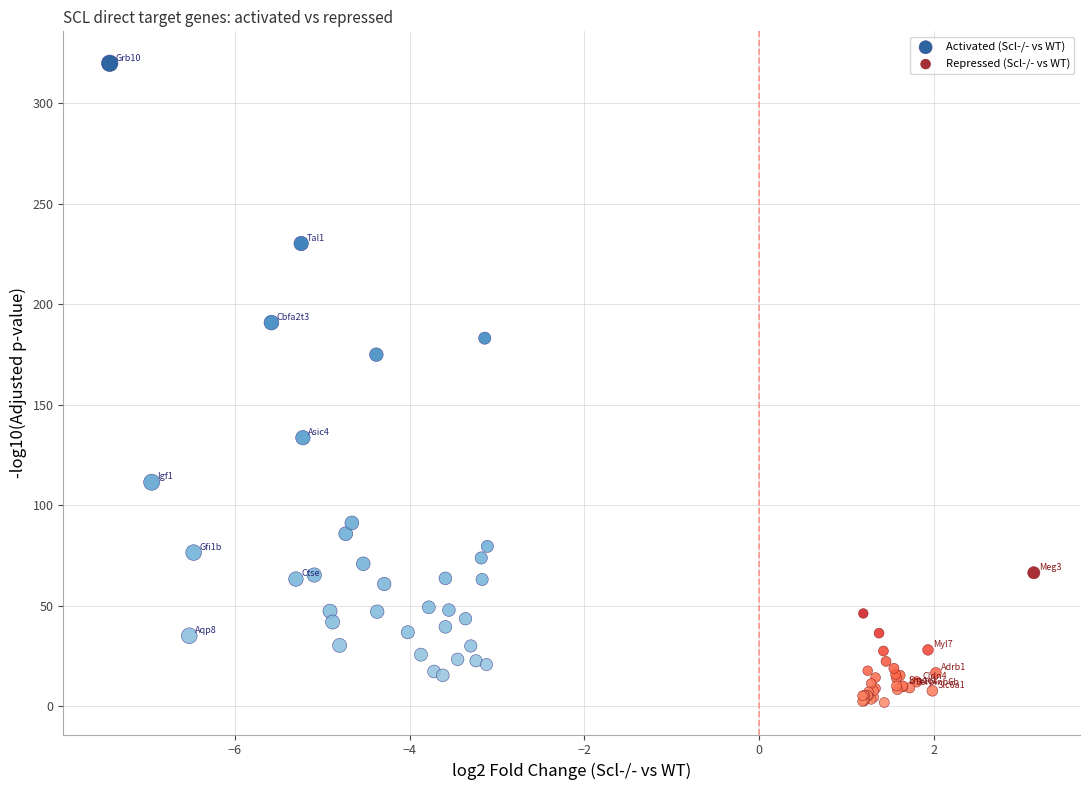

Which series reaches the minimum Y coordinate?

Repressed (Scl-/- vs WT)